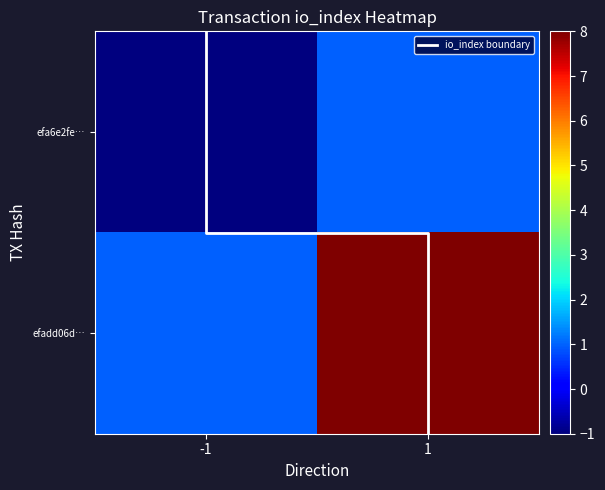

Which series has the largest range (max minus min)?

efadd06dbea18380227434a41e666c04bd5db7a